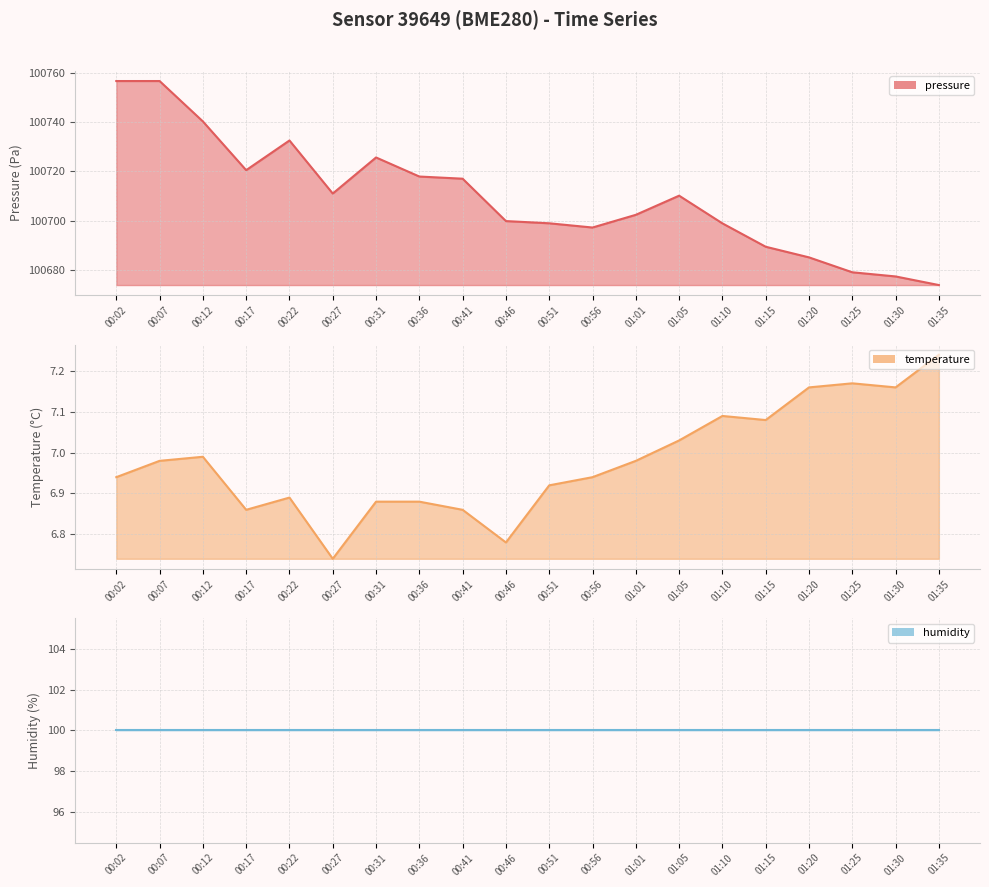

Where does the pressure series first go above 100710?

00:02